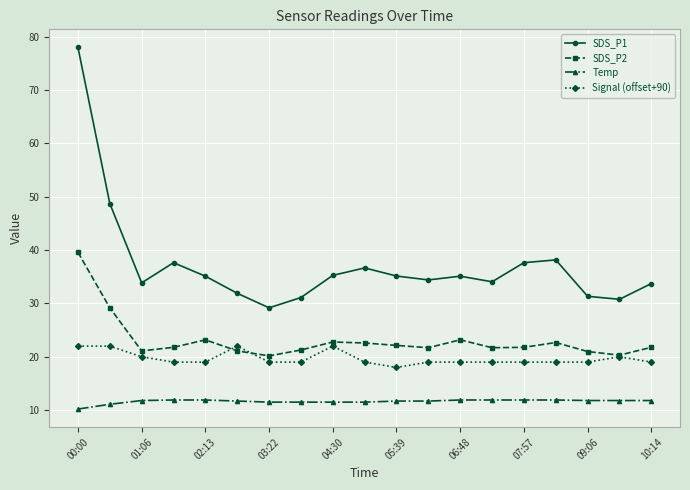

List the series in order of their peak value, highest first.

SDS_P1, SDS_P2, Signal (offset+90), Temp